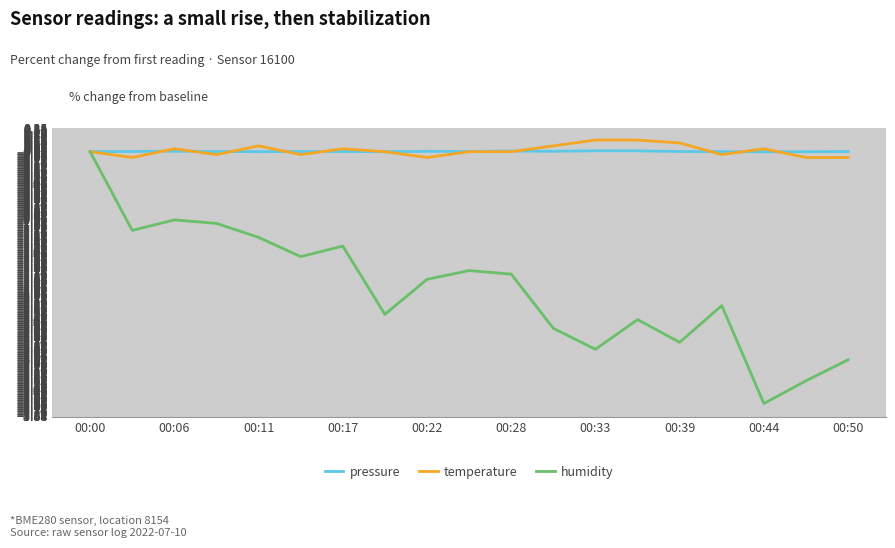

Which series has the largest range (max minus min)?

humidity